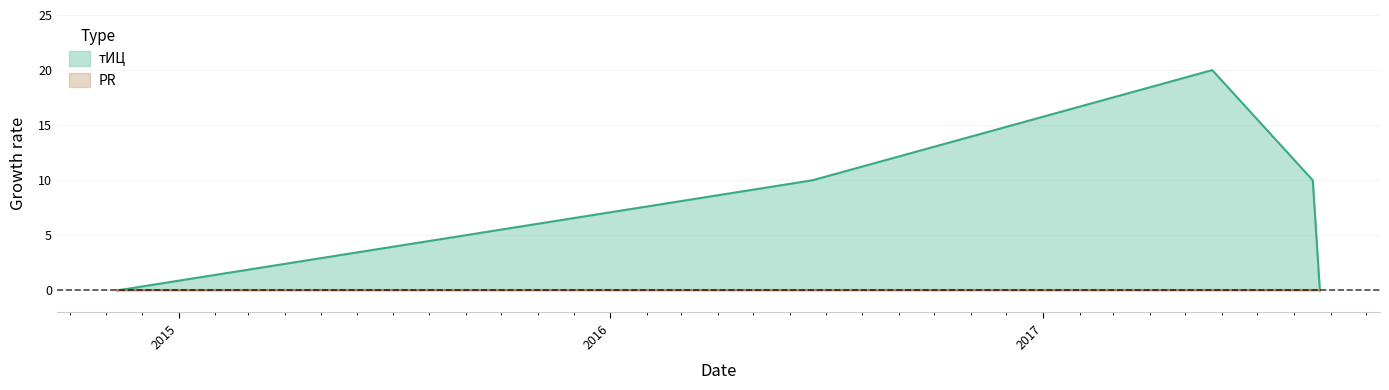

What is the change in value from 2014-11-10 to 2017-05-24?

+20